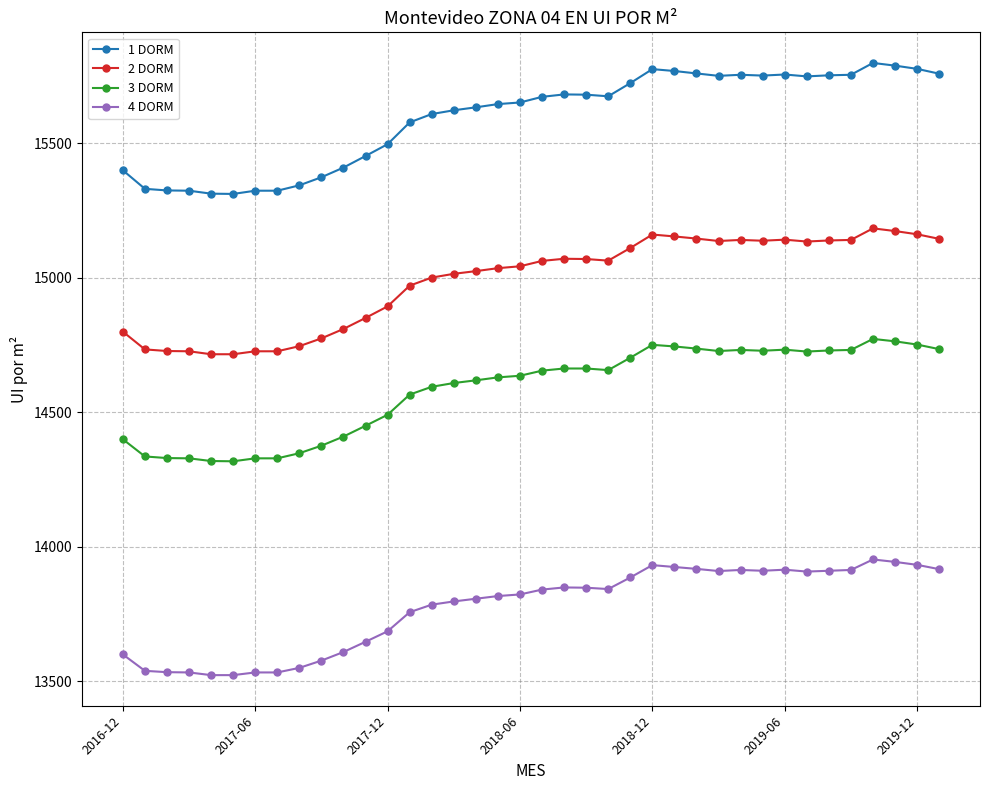

List the series in order of their peak value, highest first.

1 DORM, 2 DORM, 3 DORM, 4 DORM